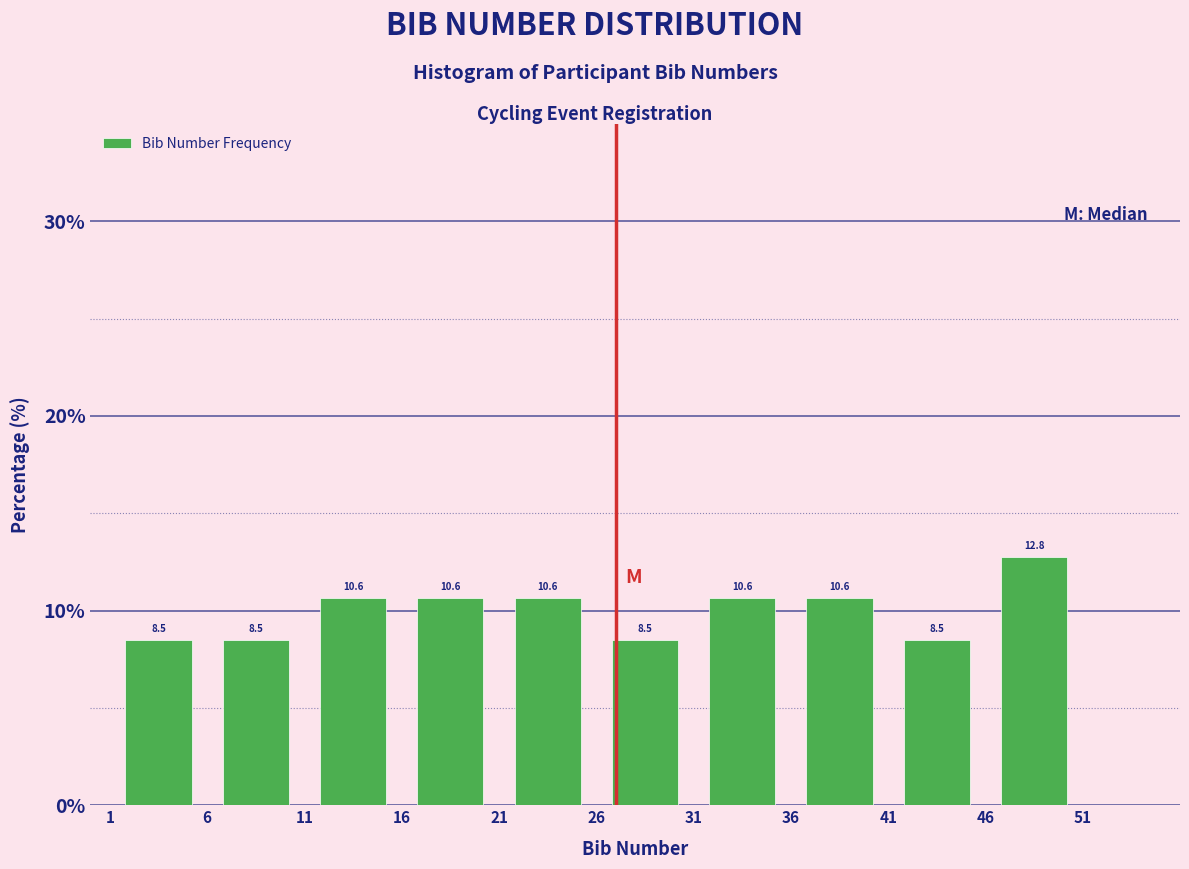

Which range on the x-axis has the tallest bar?

46 to 51